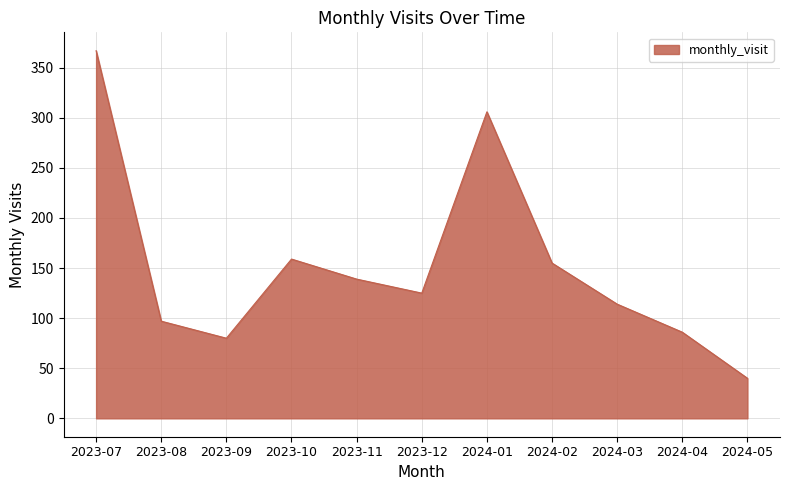

Which label corresponds to the largest value in the chart?

2023-07